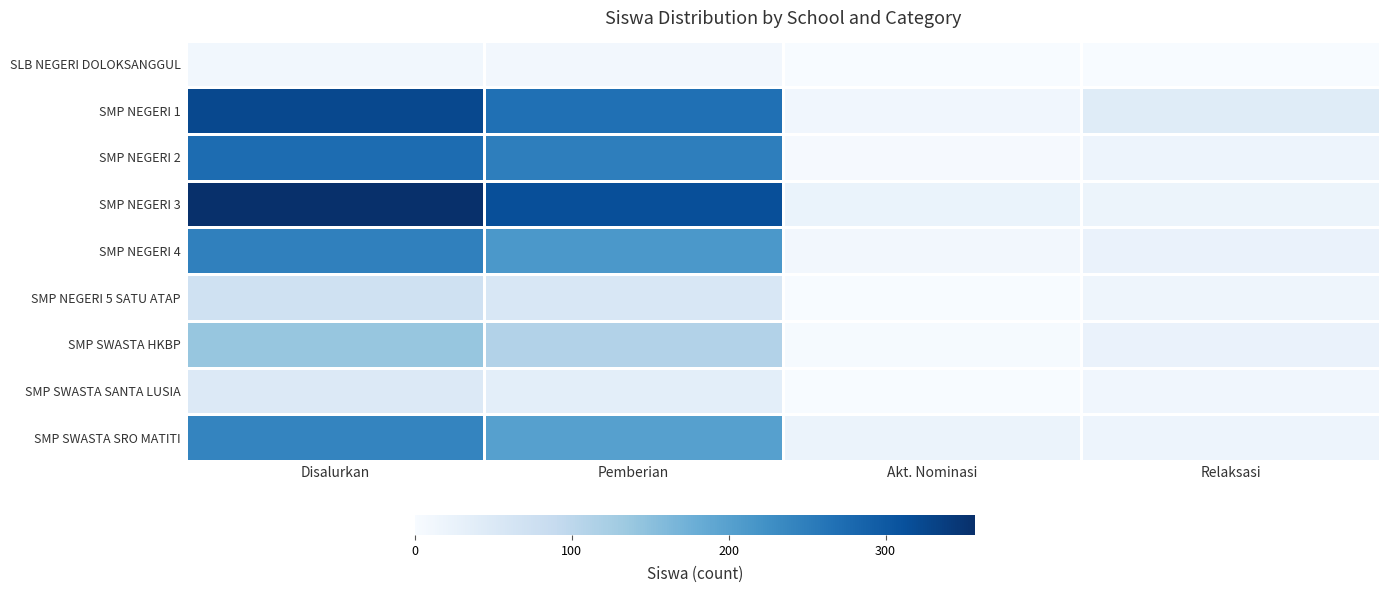

Between Akt. Nominasi and Relaksasi, which is larger?

Akt. Nominasi